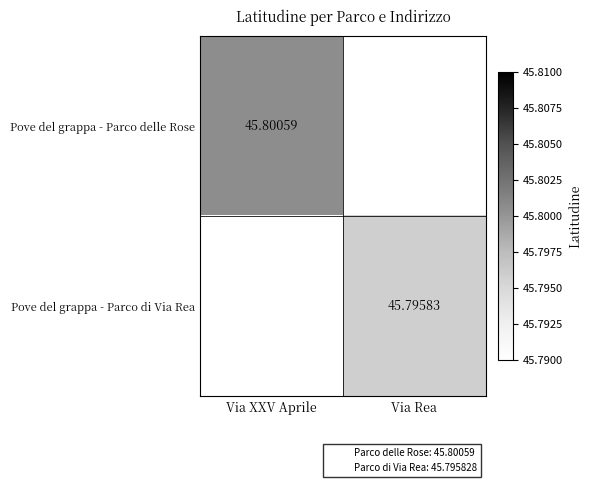

Which category has the highest value across all series?

Via XXV Aprile